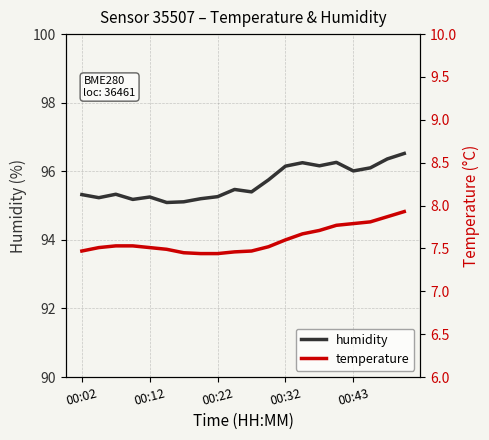

Which series has the largest total across all categories?

humidity